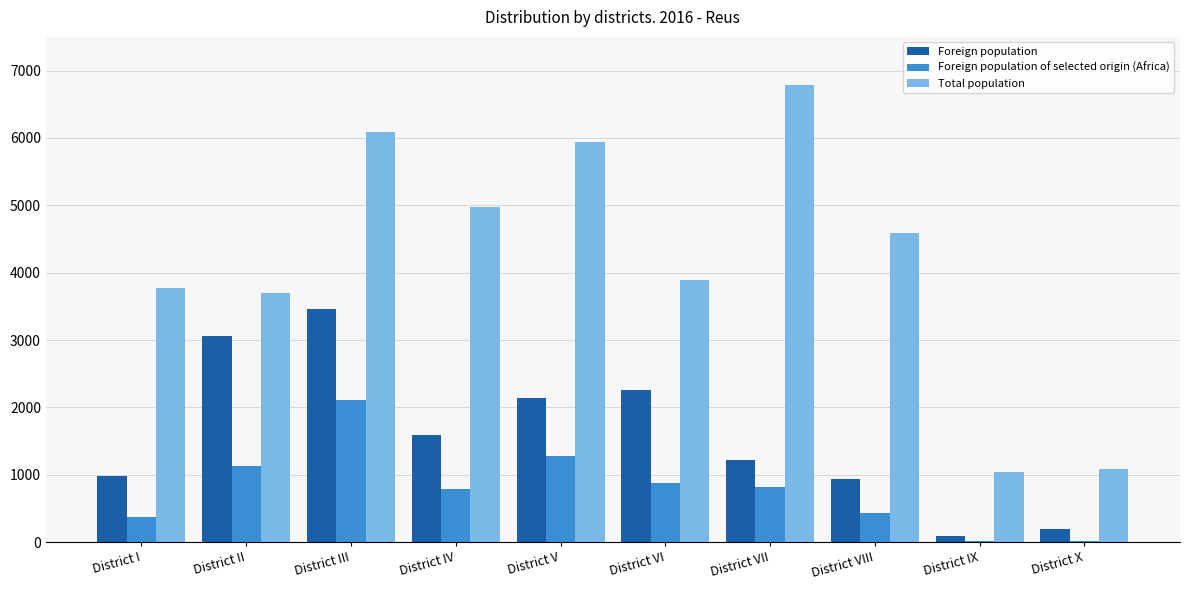

What is the sum of the Total population values at District IV and District VII?

11754